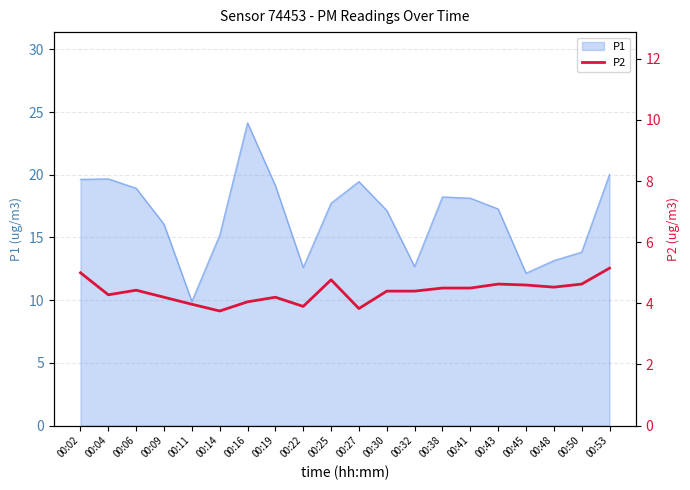

What is the highest value of the P1 series?

24.1